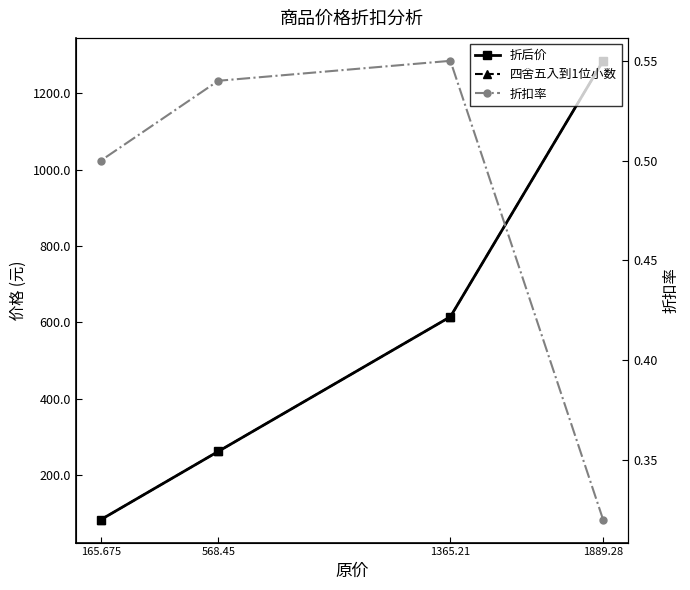

What is the average value of the 折扣率 series?

0.5